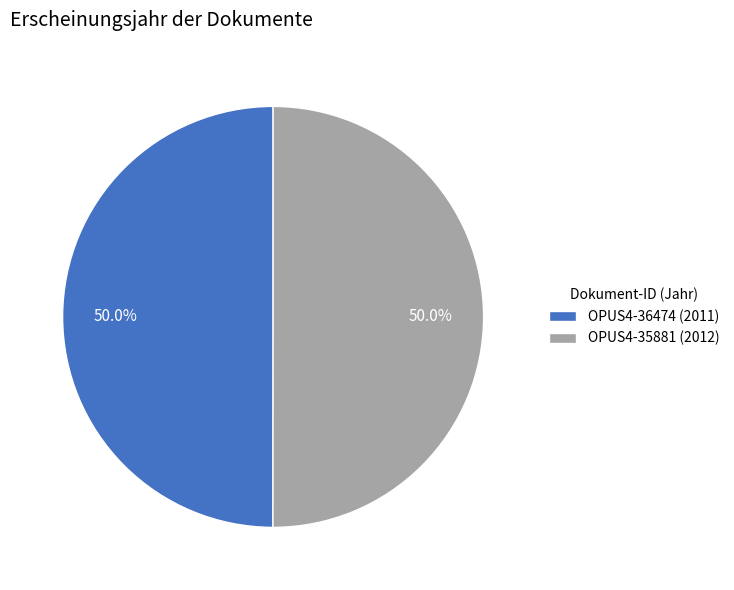

What is the total percentage of OPUS4-36474 (2011) and OPUS4-35881 (2012)?

100.0%